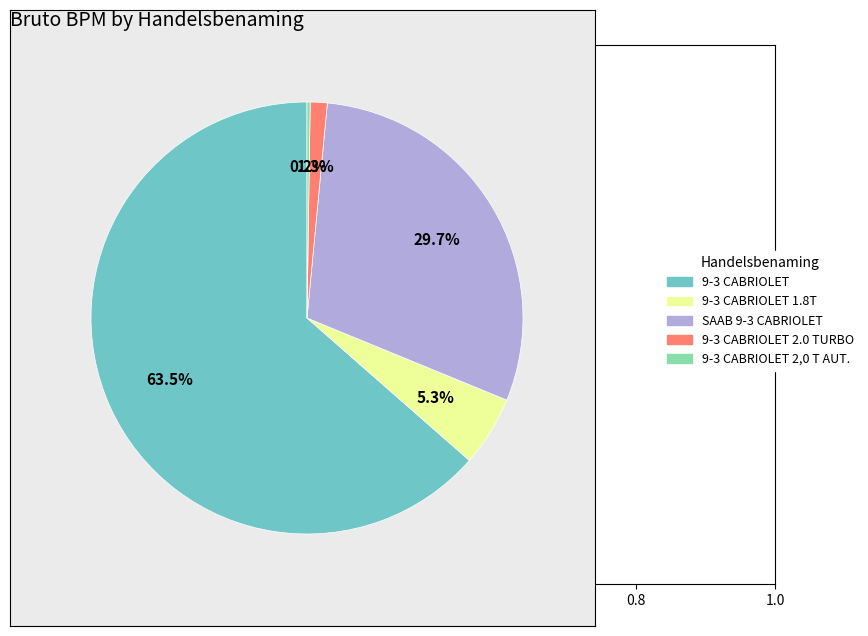

Combined, do 9-3 CABRIOLET and SAAB 9-3 CABRIOLET account for over 50%?

Yes